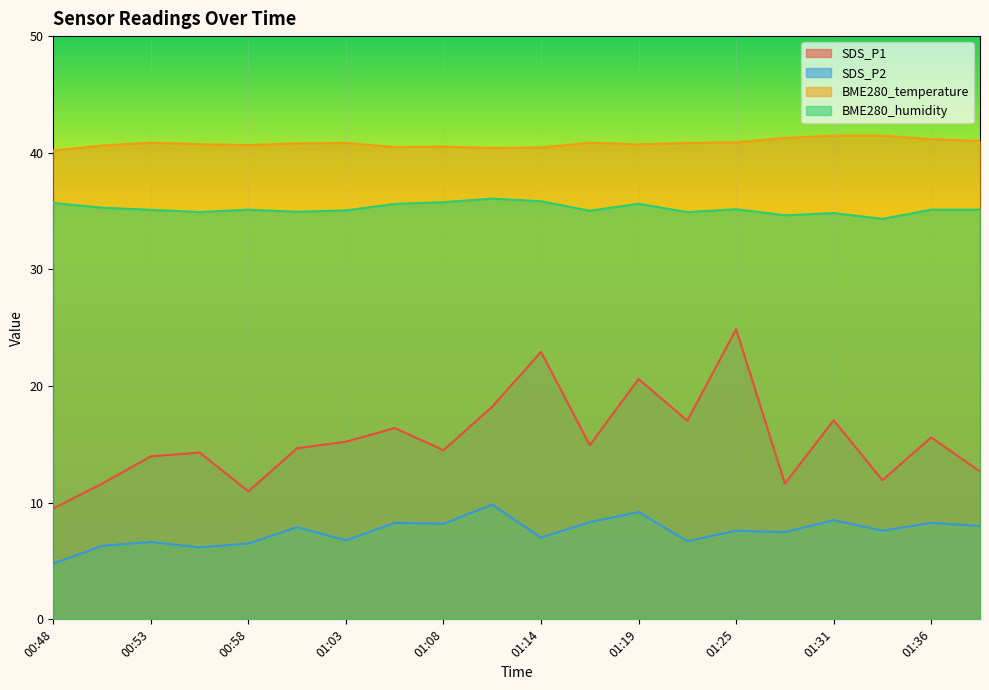

The value of SDS_P1 at 01:16 is 20.8. True or false?

False